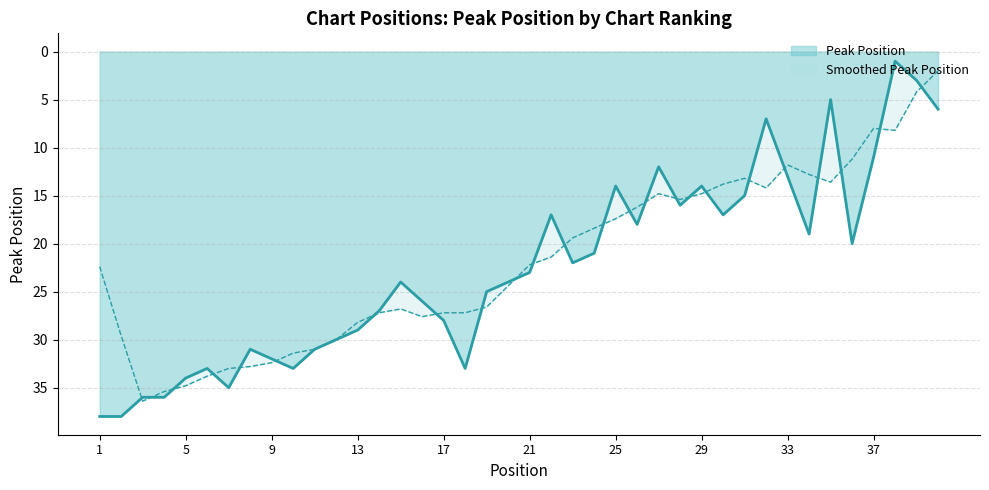

The chart shows a value of 1 at 38. True or false?

False